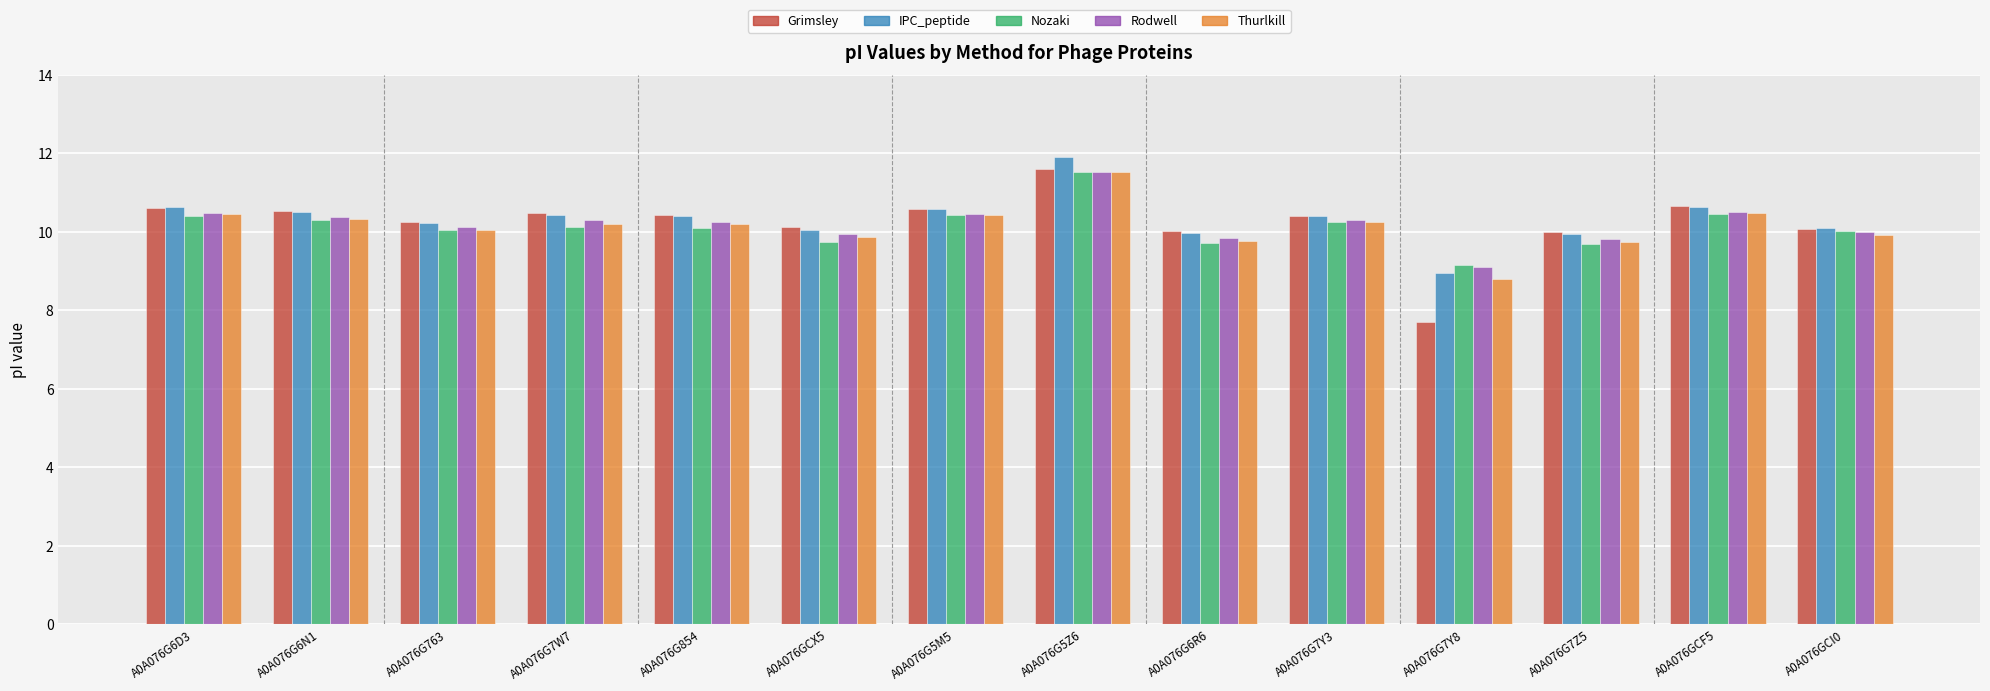

Does the chart contain stacked bars?

No